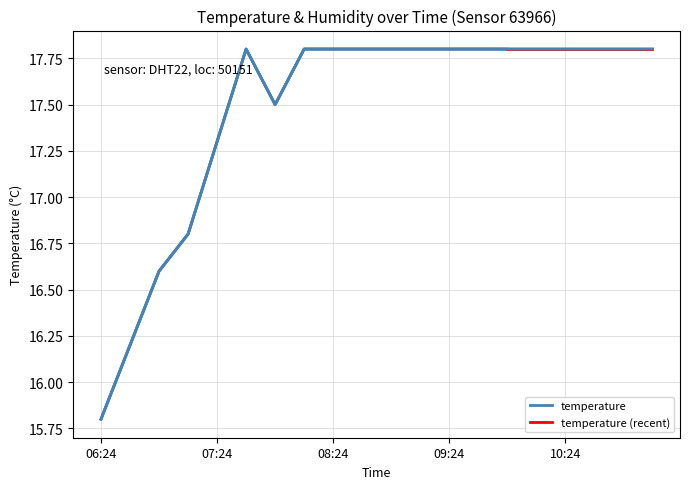

What is the difference between the maximum and second lowest values?

1.6